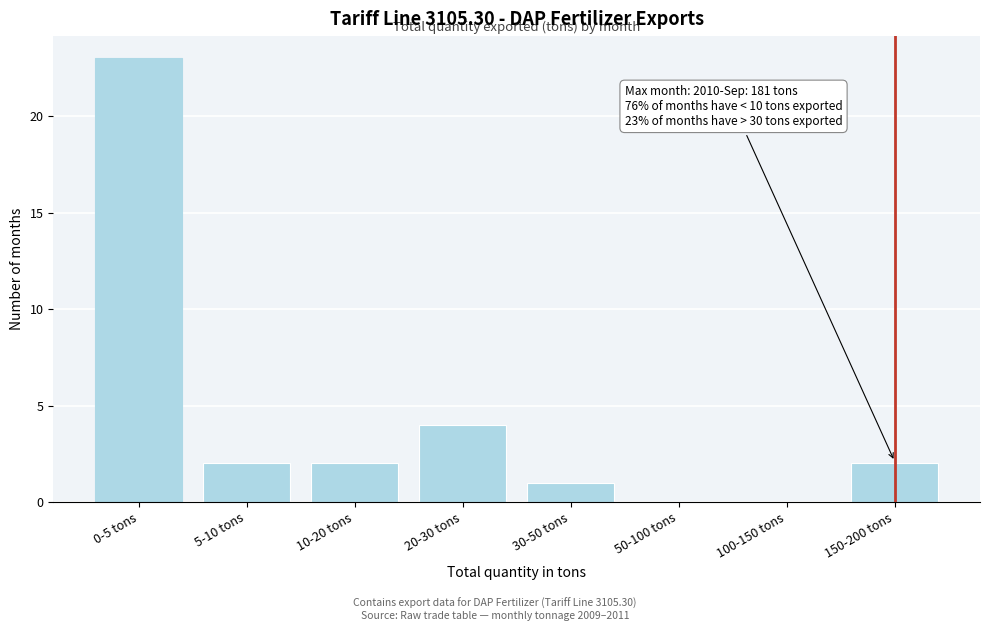

Reading left to right, what are all the values shown in this chart?

0-5 tons=23	5-10 tons=2	10-20 tons=2	20-30 tons=4	30-50 tons=1	50-100 tons=0	100-150 tons=0	150-200 tons=2